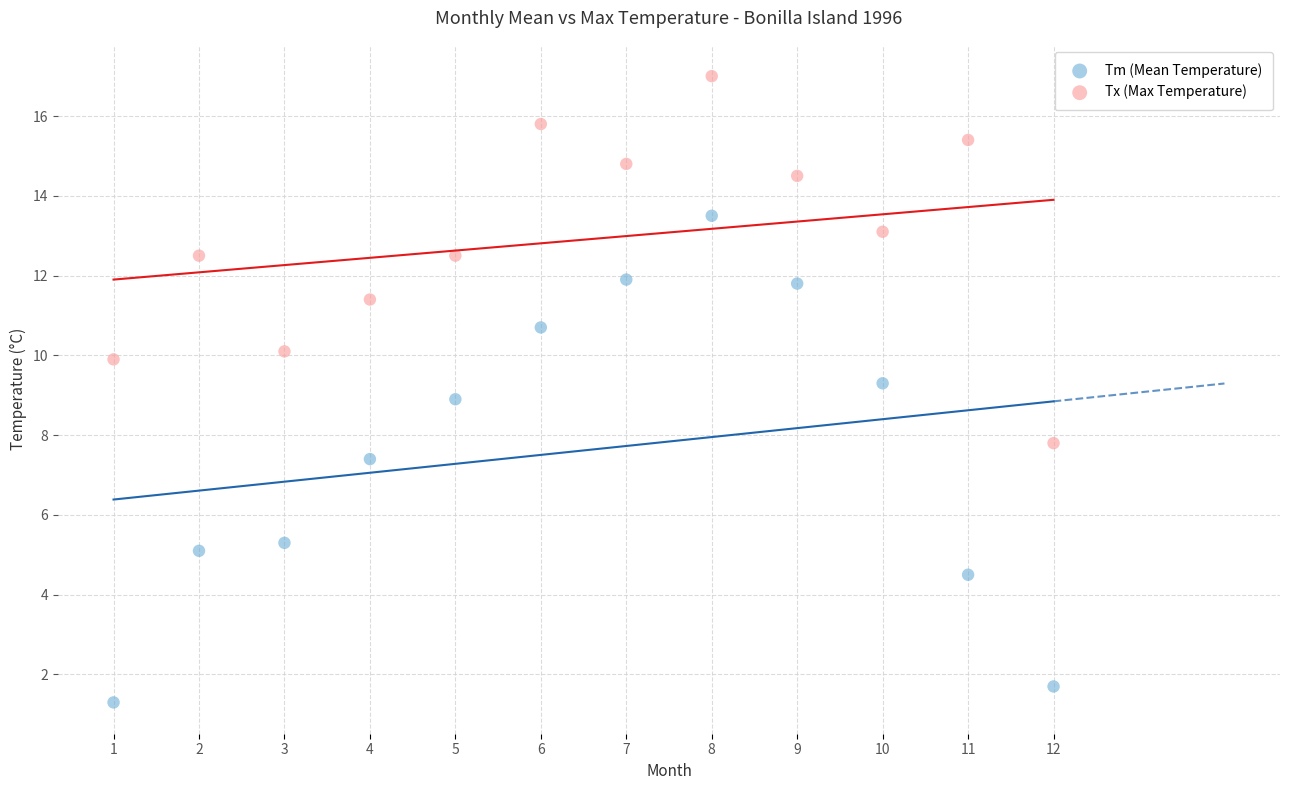

What is the X range (max minus min) for the scatter plot?

11.0